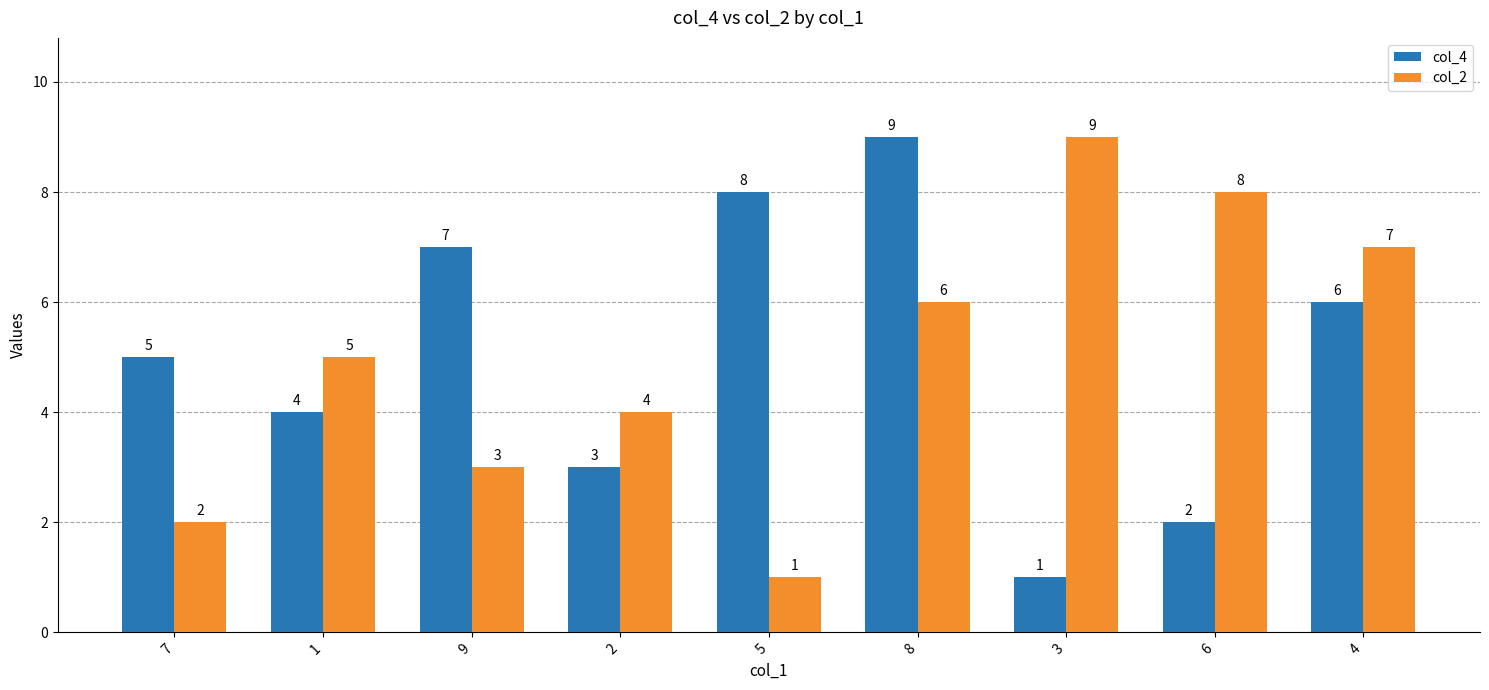

Reading left to right, extract all data points from this chart.

col_4: 5	4	7	3	8	9	1	2	6
col_2: 2	5	3	4	1	6	9	8	7